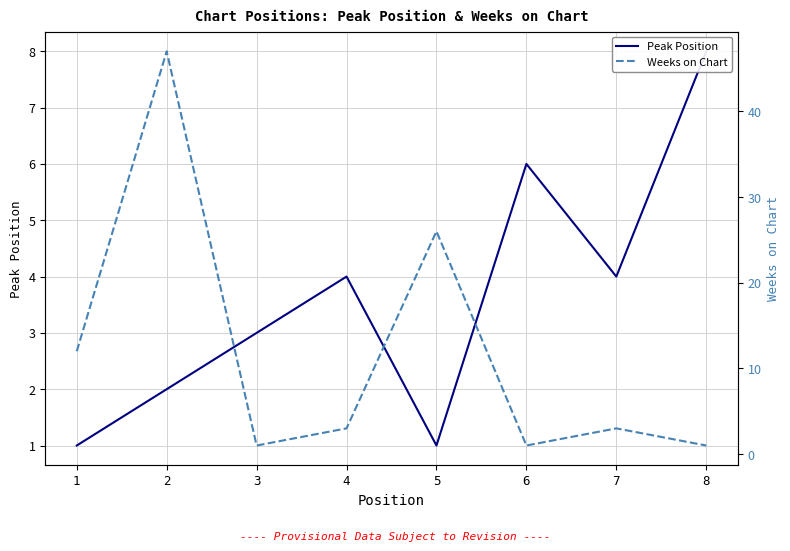

Where do Peak Position and Weeks on Chart first cross each other?

2 and 3